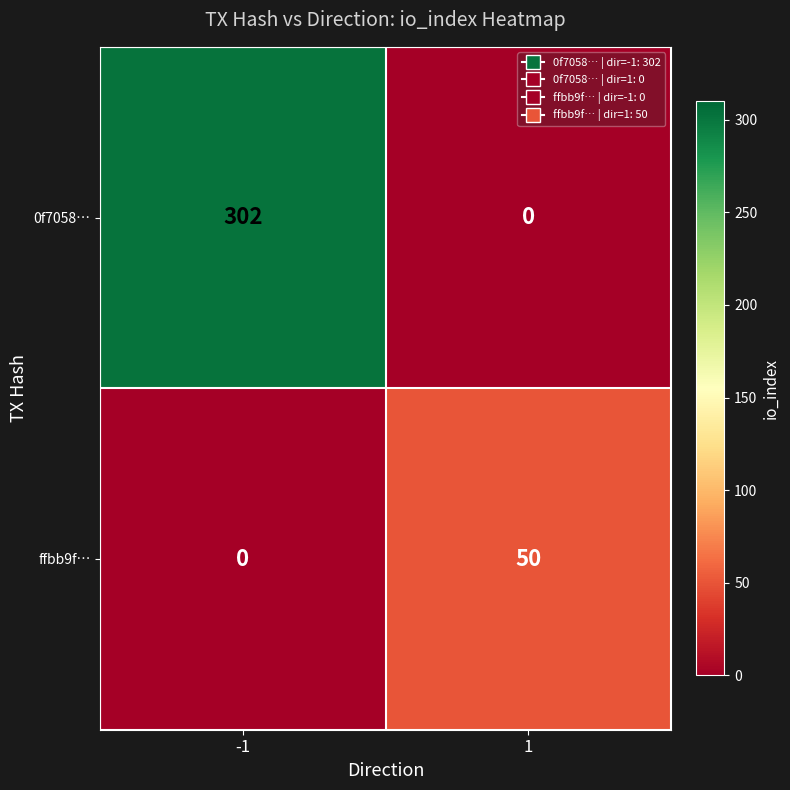

Rank the series by their average value, from lowest to highest.

ffbb9f…, 0f7058…